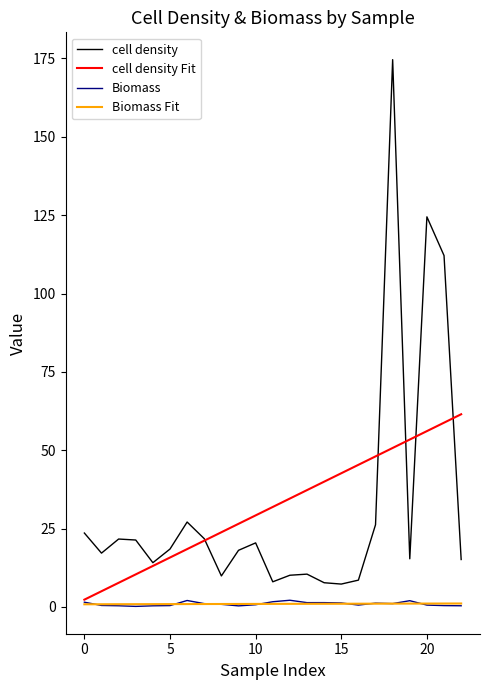

Does the chart have visible grid lines?

No